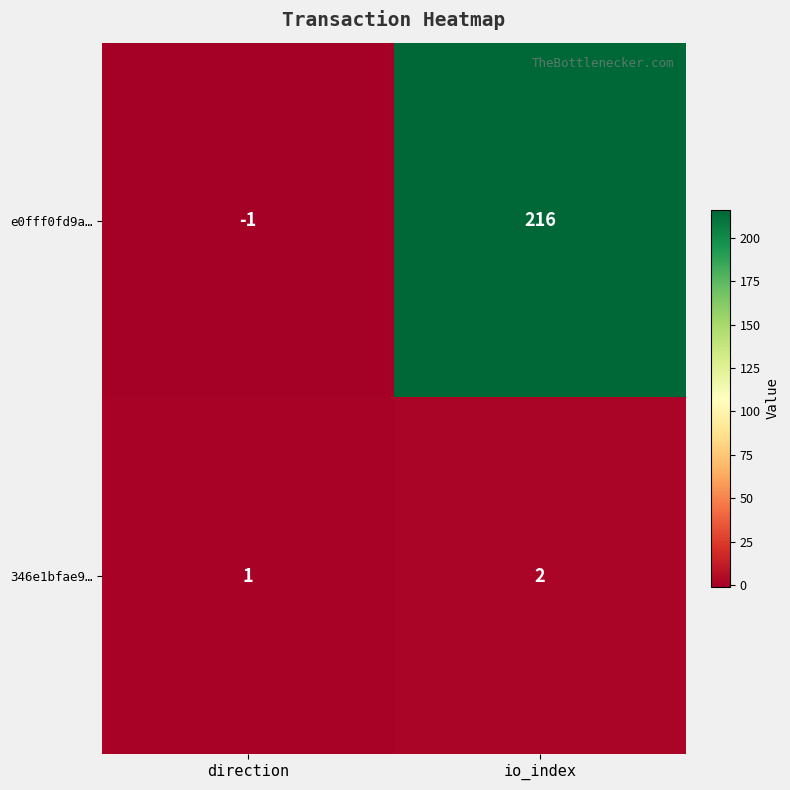

What is the difference between the e0fff0fd9a… values at io_index and direction?

217